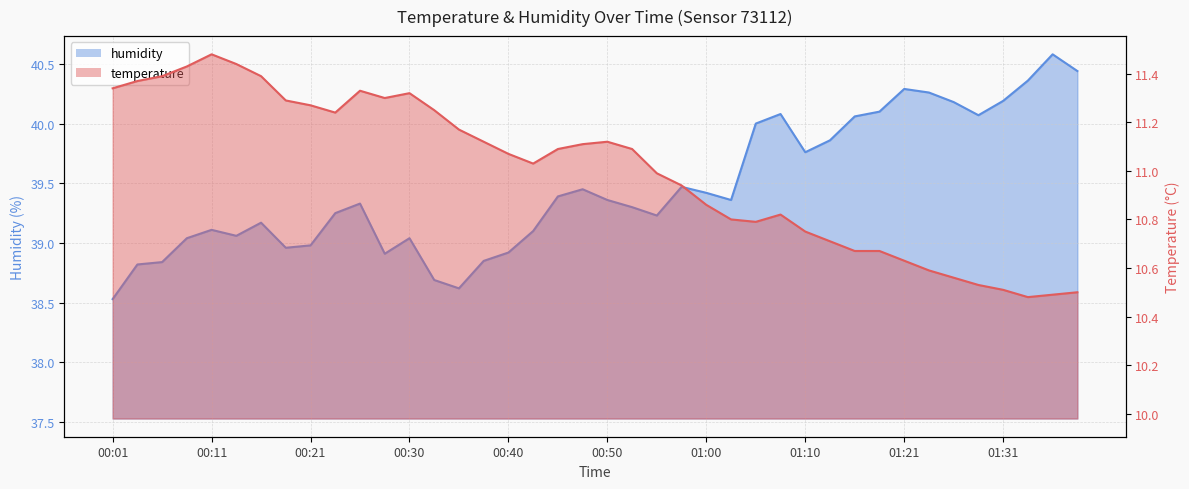

Rank the categories by humidity value from highest to lowest.

01:36, 01:38, 01:33, 01:21, 01:23, 01:31, 01:25, 01:18, 01:07, 01:28, 01:15, 01:05, 01:13, 01:10, 00:57, 00:48, 01:00, 00:45, 00:50, 01:02, 00:26, 00:52, 00:23, 00:55, 00:16, 00:11, 00:43, 00:13, 00:09, 00:30, 00:21, 00:18, 00:40, 00:28, 00:38, 00:06, 00:04, 00:33, 00:35, 00:01